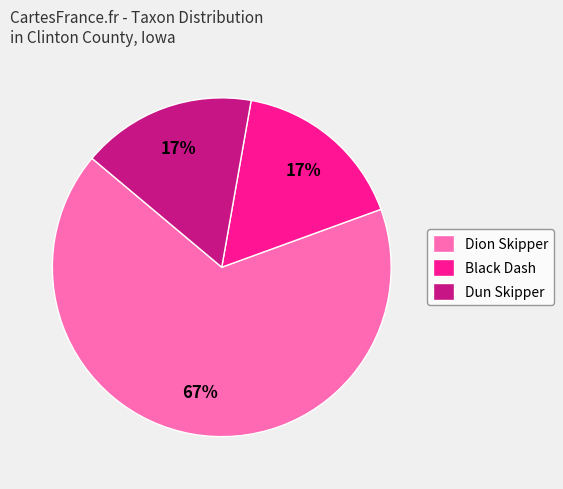

To the nearest percent, what portion does Black Dash represent?

17%